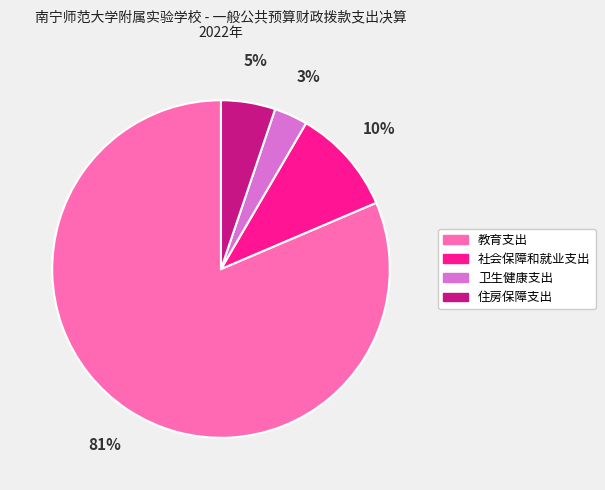

To the nearest percent, what is the combined percentage of 教育支出 and 卫生健康支出?

85%